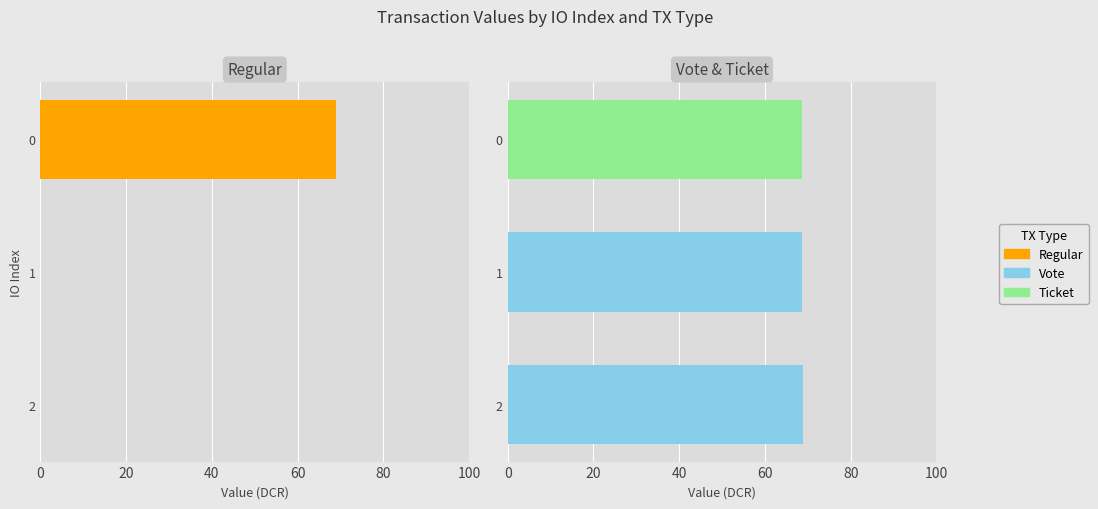

Does the chart contain any negative values?

No